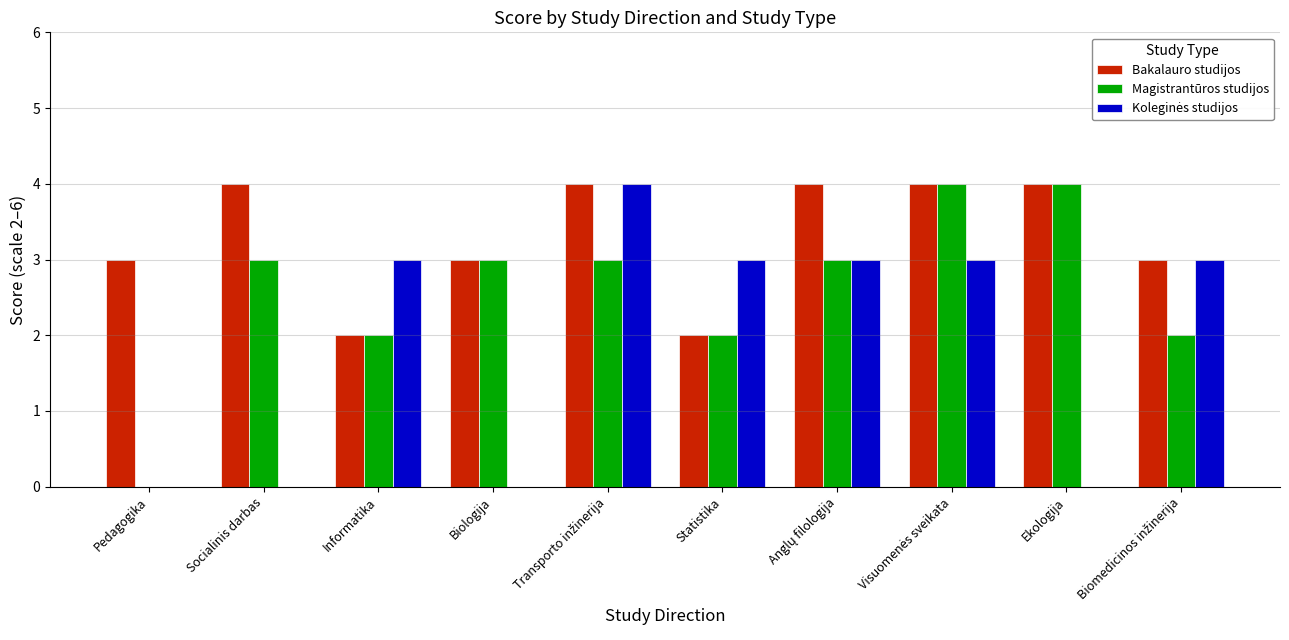

Which series has the largest total across all categories?

Bakalauro studijos